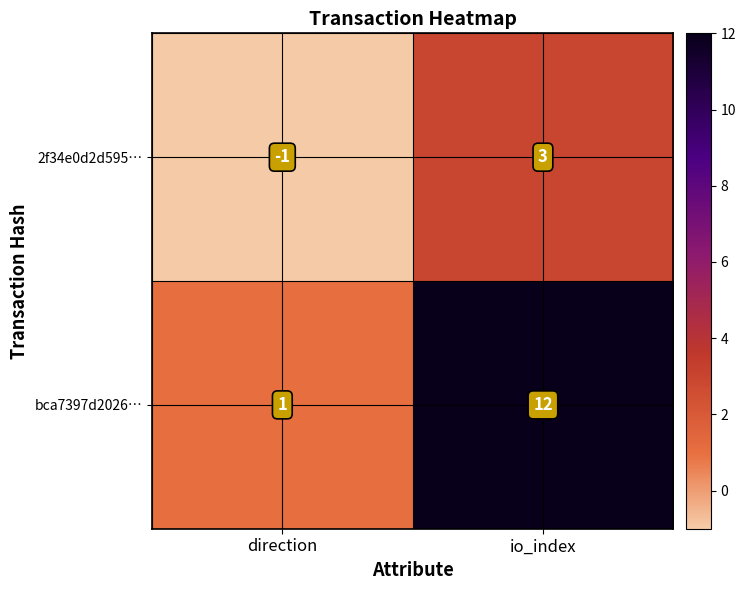

Where is bca7397d2026… nearest to the value 6?

direction